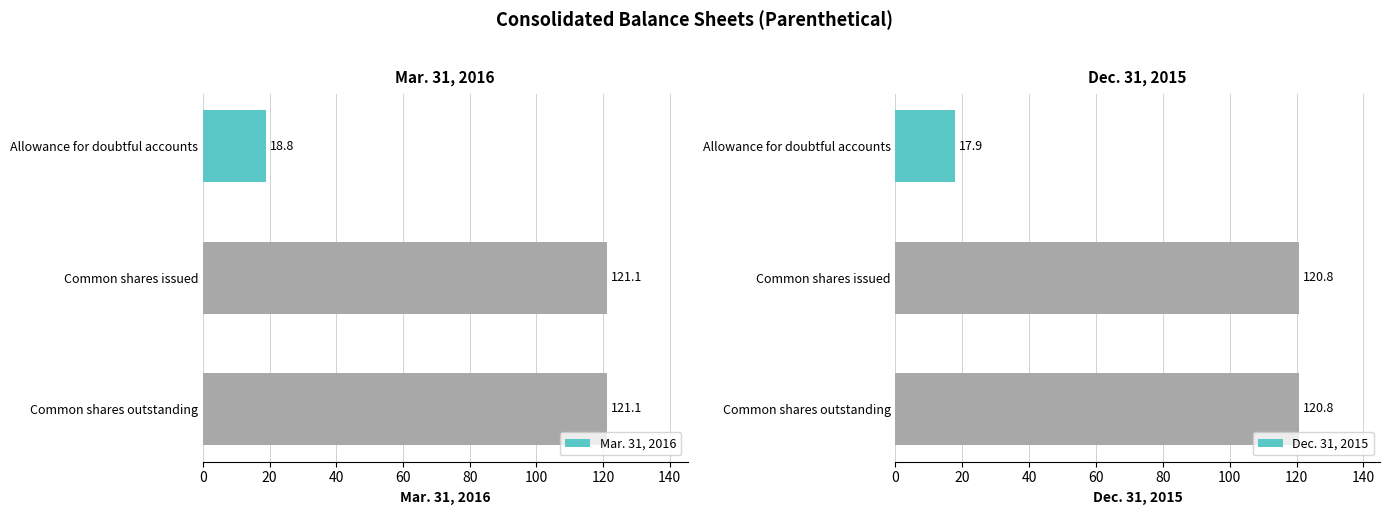

The Mar. 31, 2016 series shows 18.8 at Allowance for doubtful accounts. True or false?

True